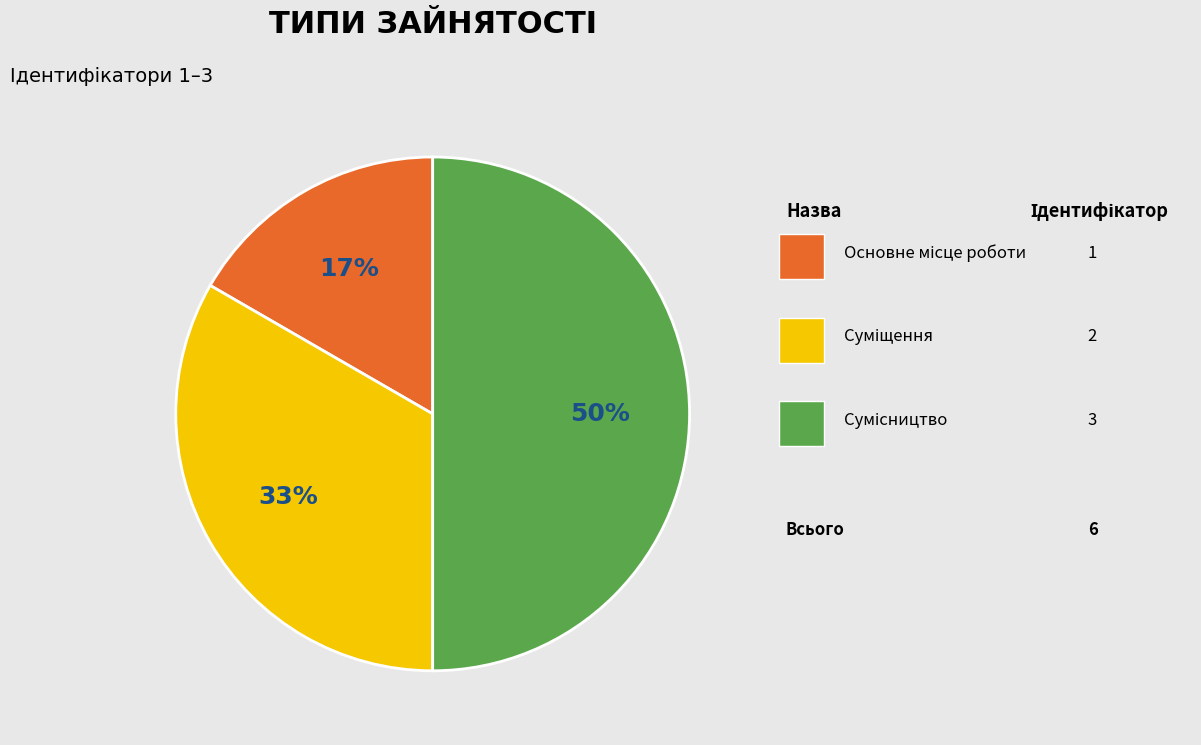

Which slice is the smallest?

Основне місце роботи